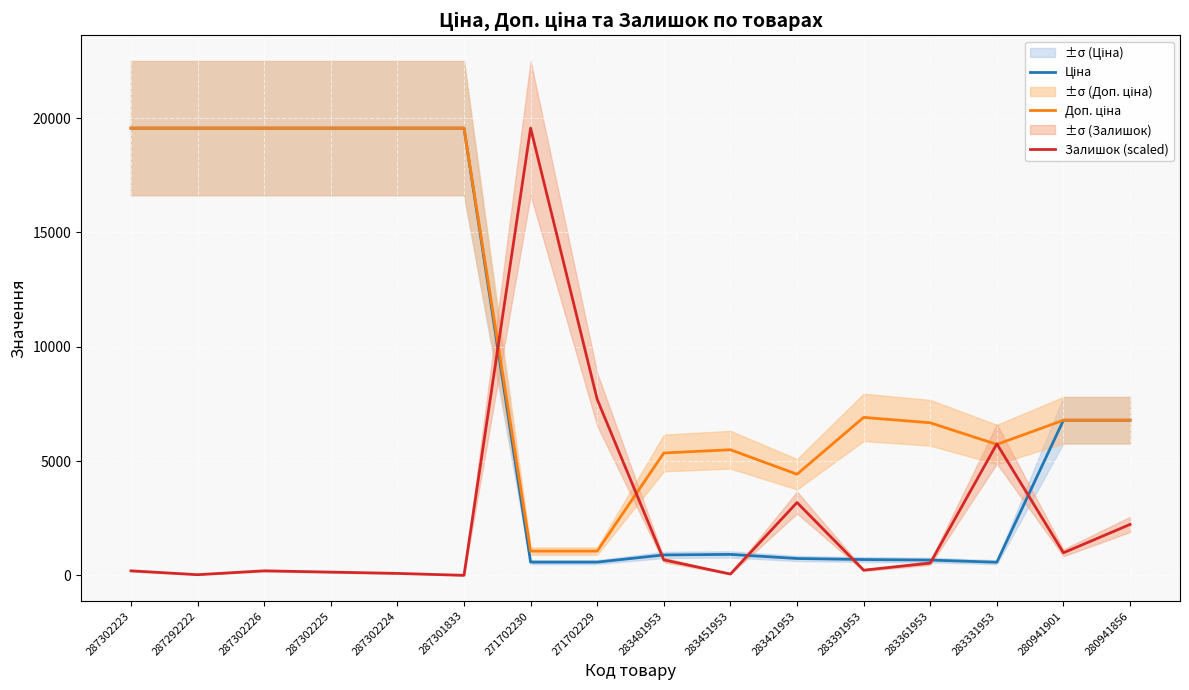

How many positive values does the Залишок (scaled) series have?

15